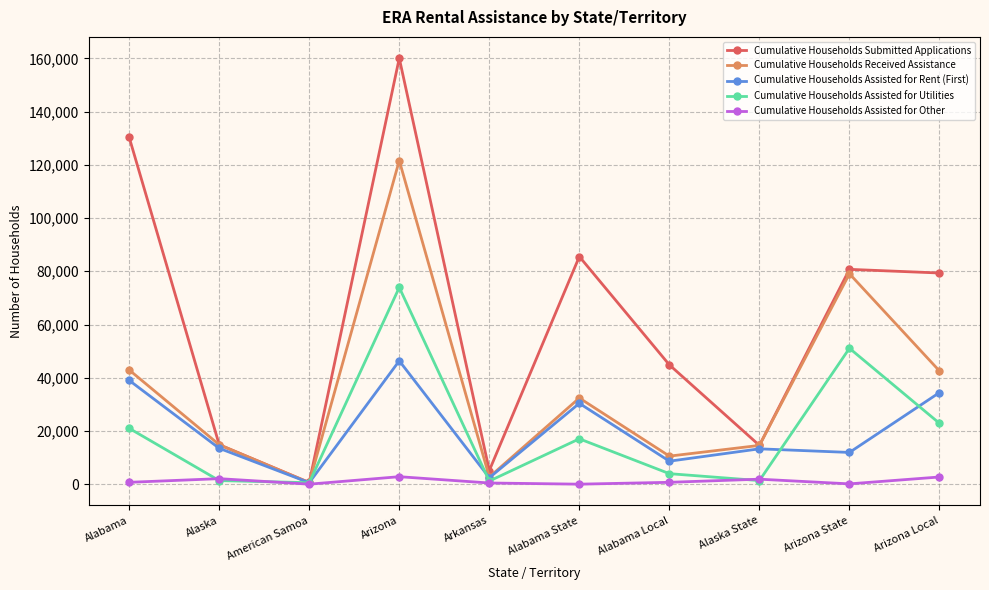

What is the maximum value shown in the chart?

160078